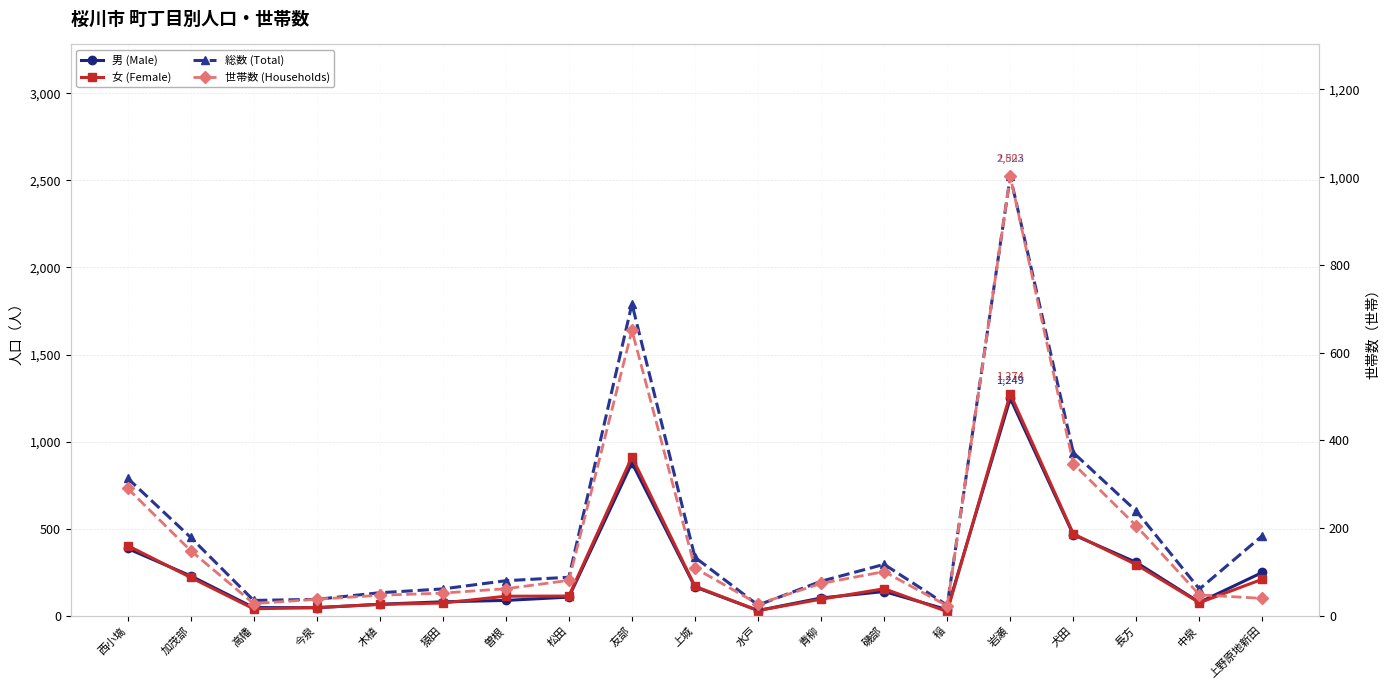

Reading right to left, extract all data points from this chart.

男 (Male): 250	78	307	466	1249	36	140	103	31	166	879	108	89	81	67	47	48	230	387
女 (Female): 211	76	294	471	1274	25	156	96	31	170	912	114	113	74	66	48	41	221	404
総数 (Total): 461	154	601	937	2523	61	296	199	62	336	1791	222	202	155	133	95	89	451	791
世帯数 (Households): 40	48	205	347	1002	23	101	74	27	109	651	81	62	52	47	38	28	149	291